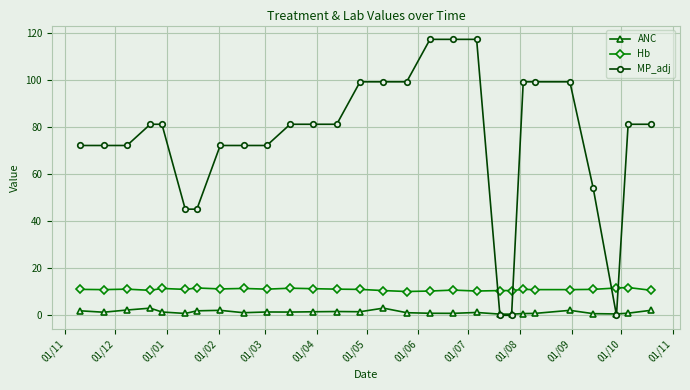

True or false: Hb and ANC cross at least once.

False